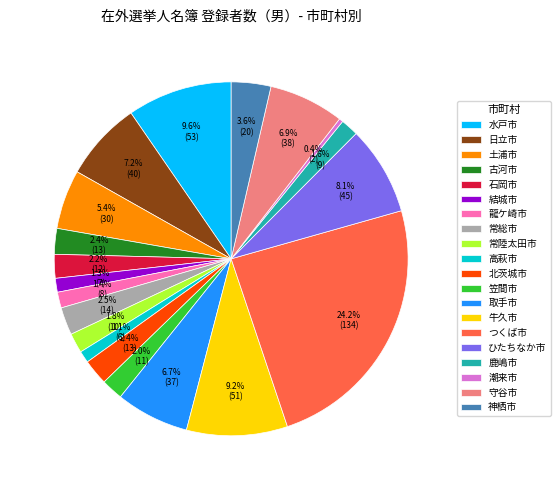

Which has a higher value, 古河市 or 高萩市?

古河市